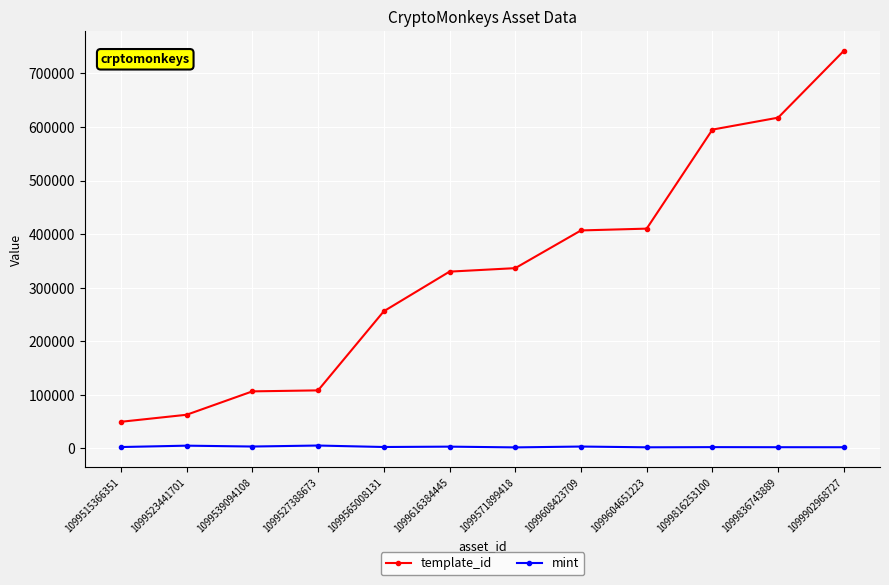

How many data points in mint are less than 2785?

6